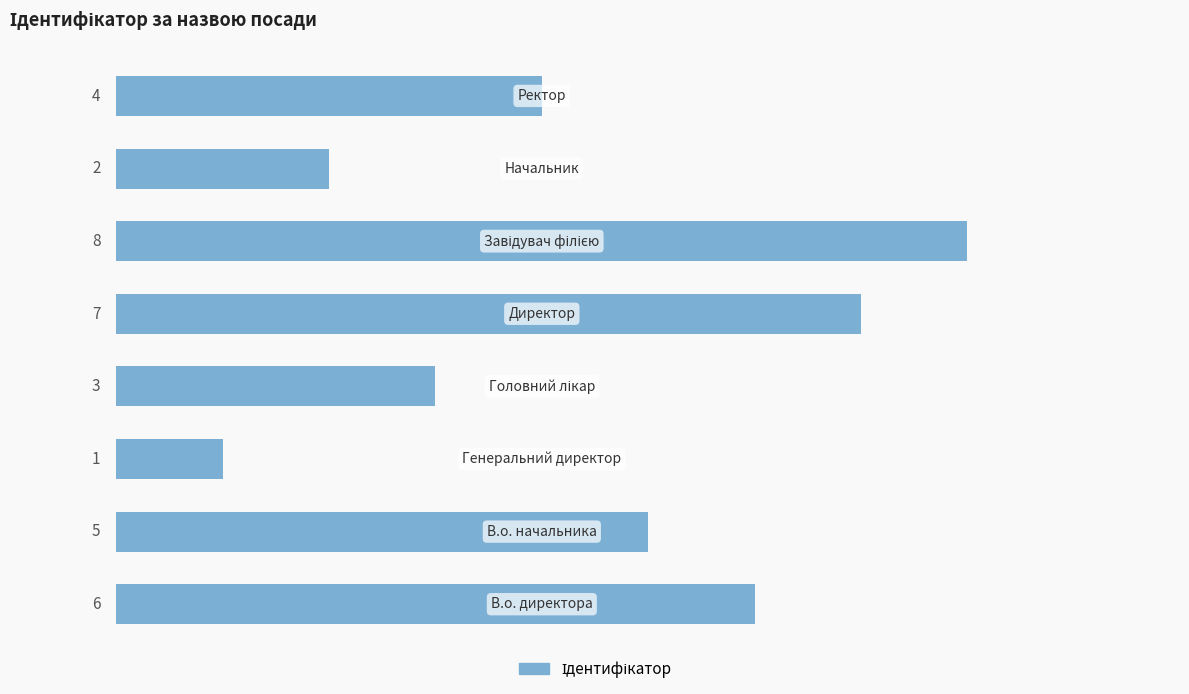

What is the sum of all values?

36